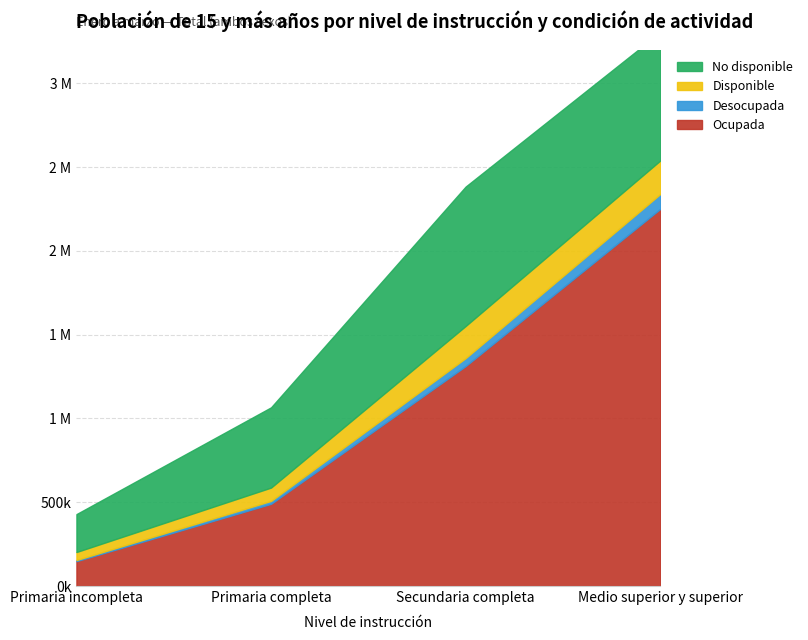

Which series has the widest spread of values?

Ocupada